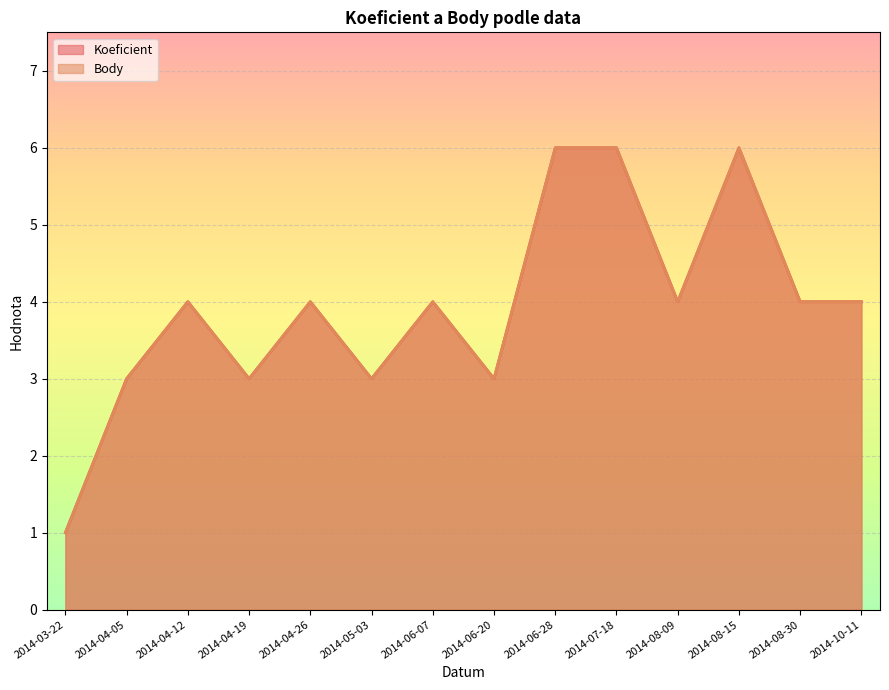

What is the label of the 6th point from the left?

2014-05-03